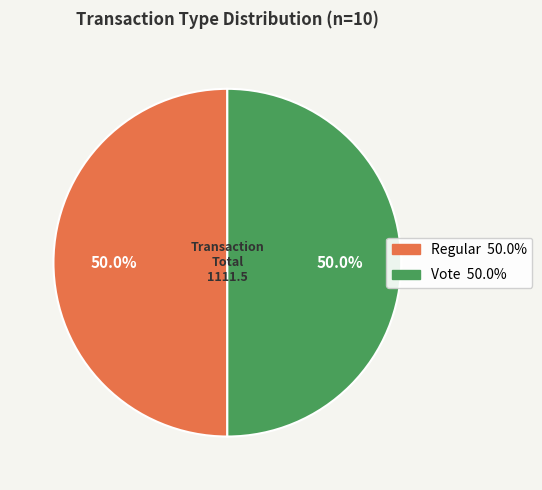

Does any single category account for the majority?

No